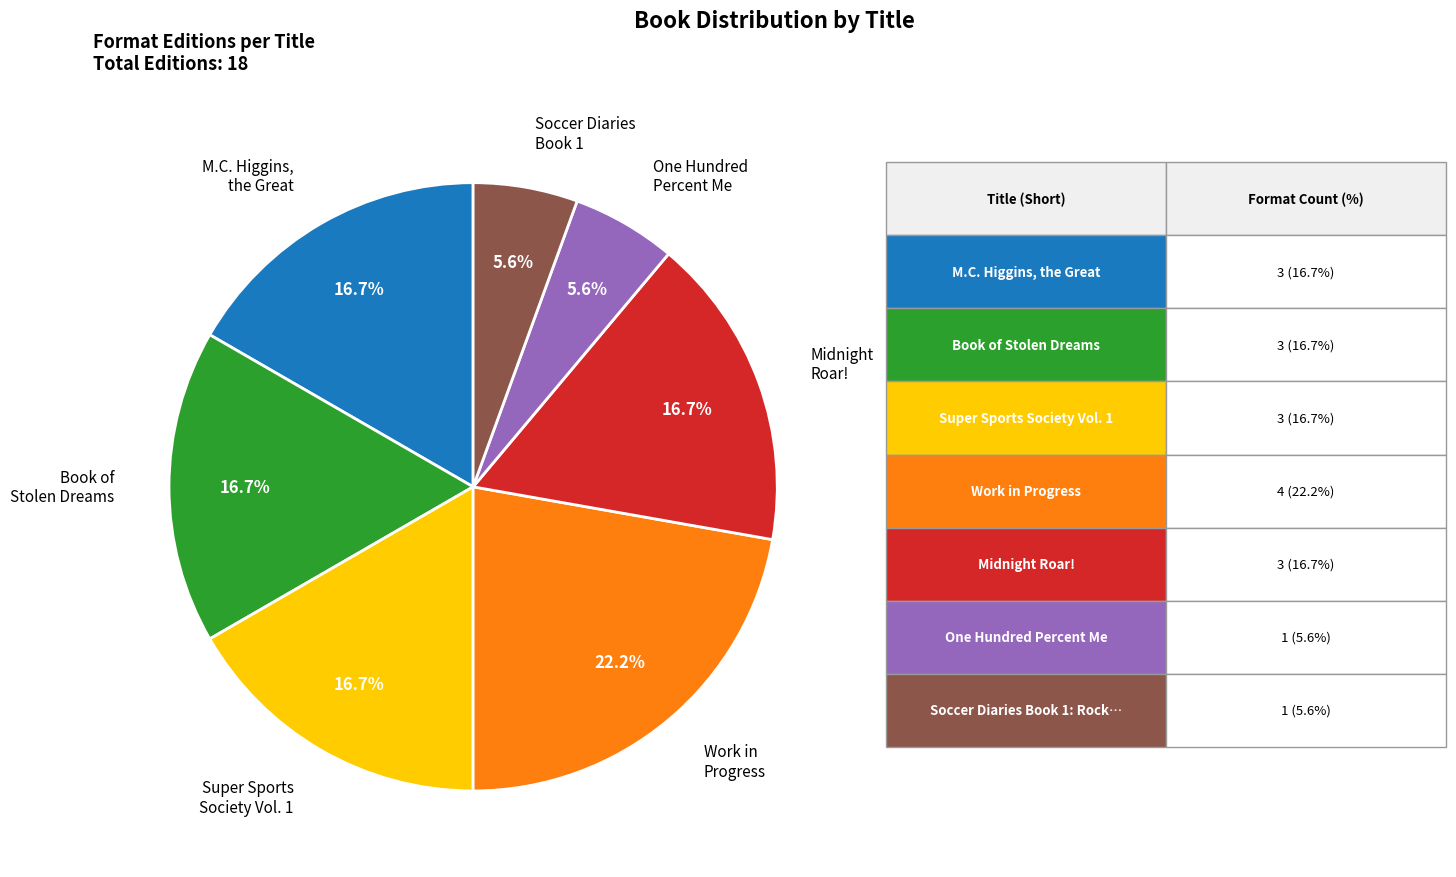

What is the total percentage of Book of Stolen Dreams and M.C. Higgins, the Great?

33.3%